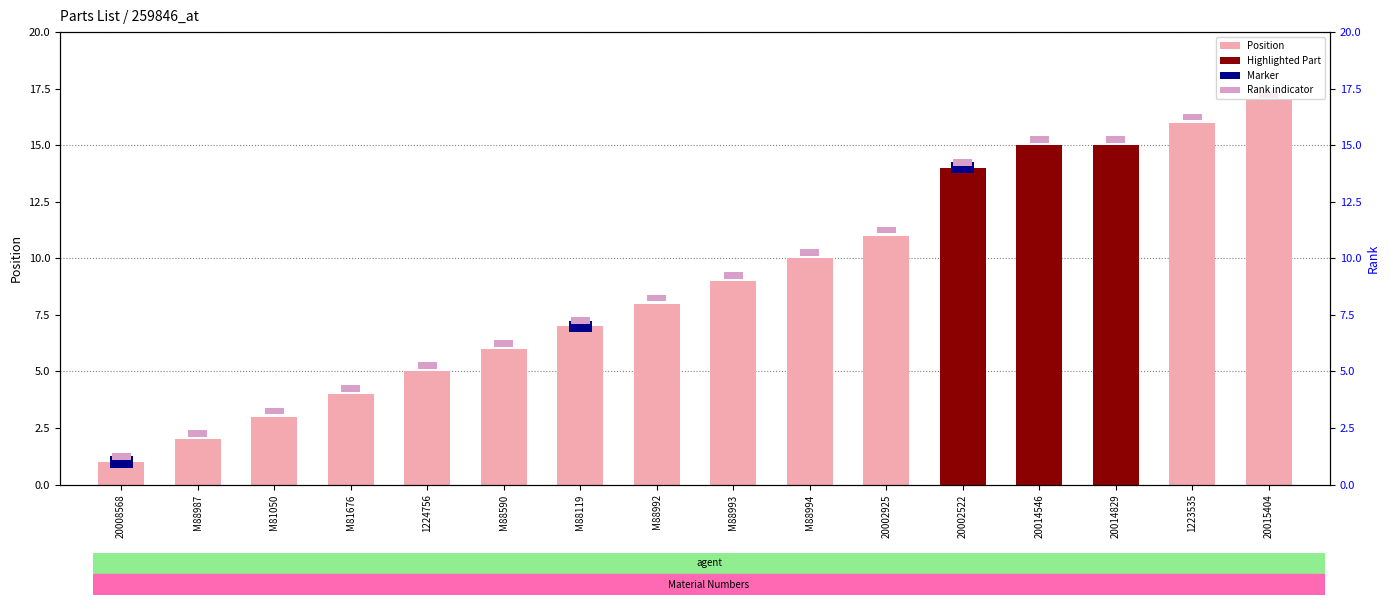

Count the number of categories in the chart.

16